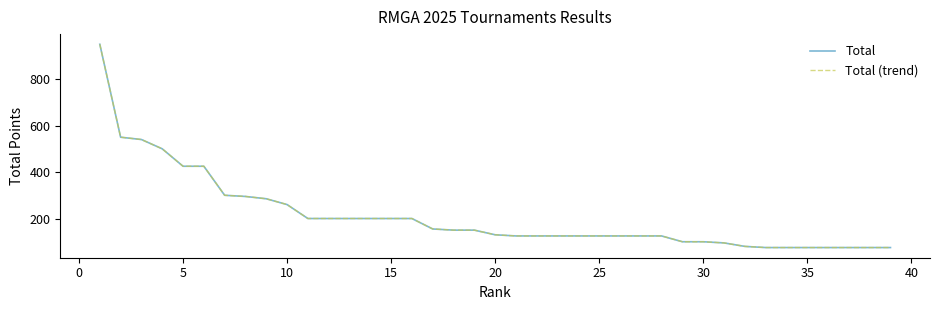

Is this an area chart (filled region under the line)?

No